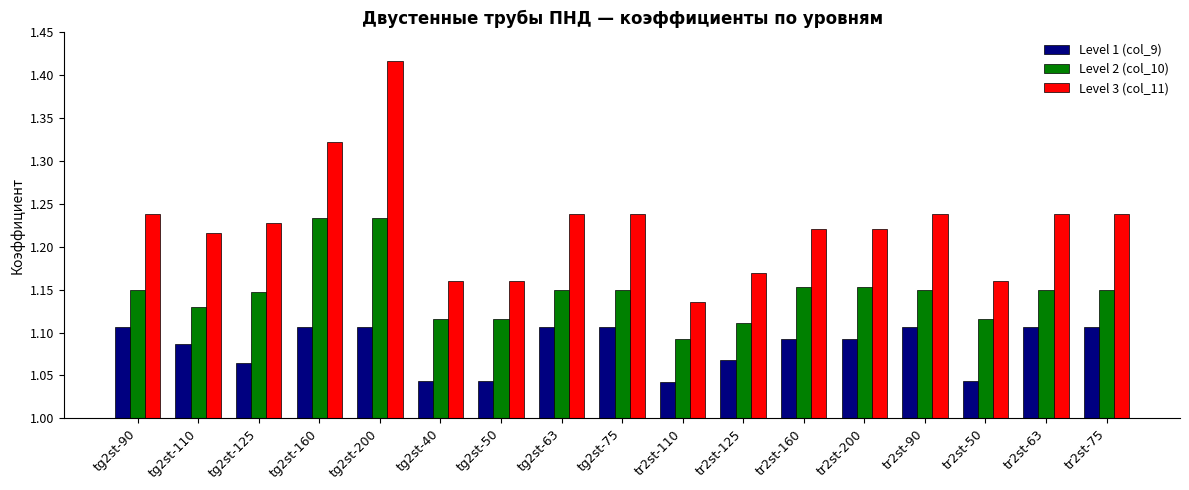

What is the difference between the maximum and minimum values in the Level 2 (col_10) series?

0.1